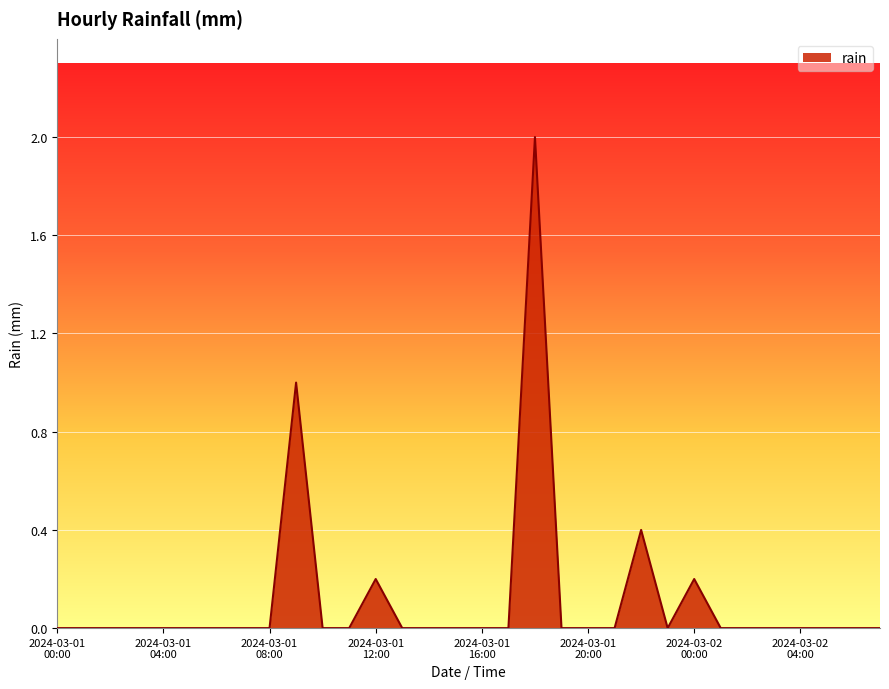

How many values are between 0 and 1?

31